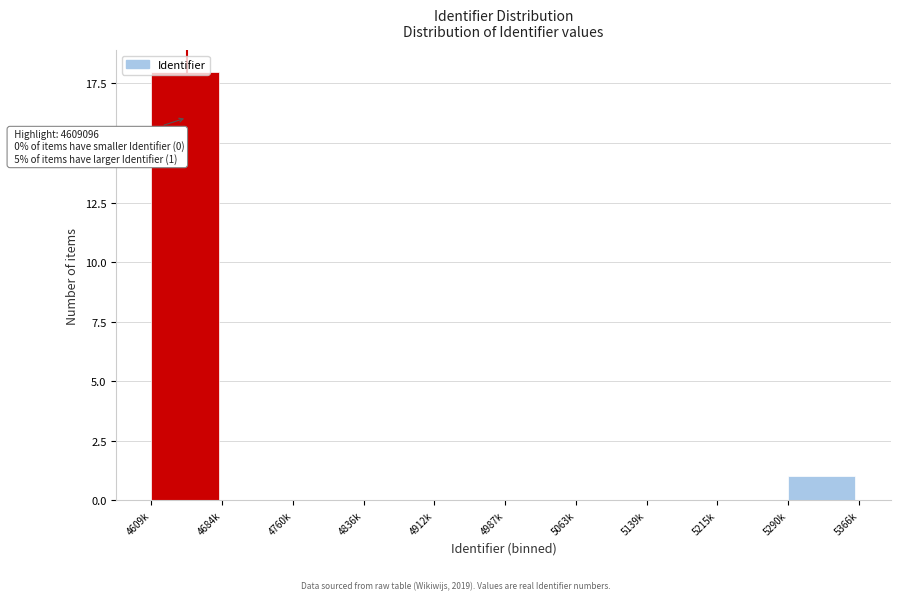

The value at 4987k is 11. True or false?

False